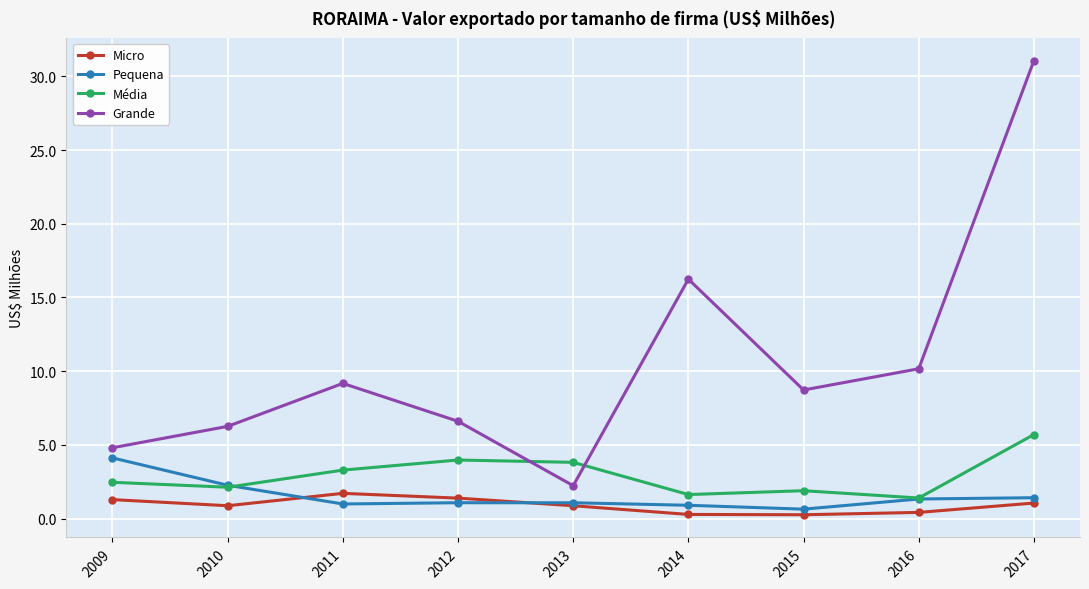

Rank the series by their maximum value, from lowest to highest.

Micro, Pequena, Média, Grande